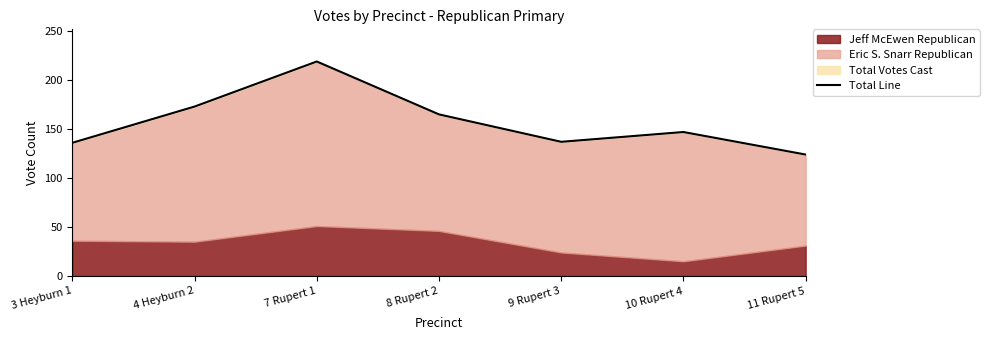

Read the value at 4 Heyburn 2, to the nearest 5.

175